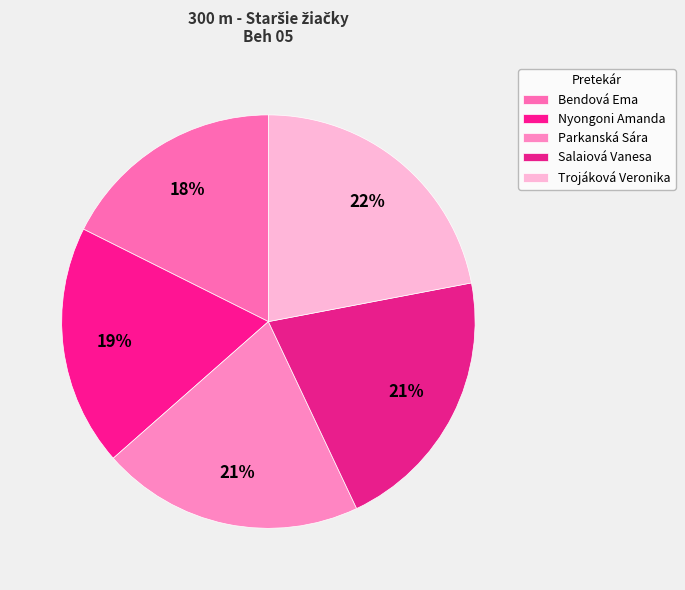

True or false: Trojáková Veronika accounts for 10% of the total.

False